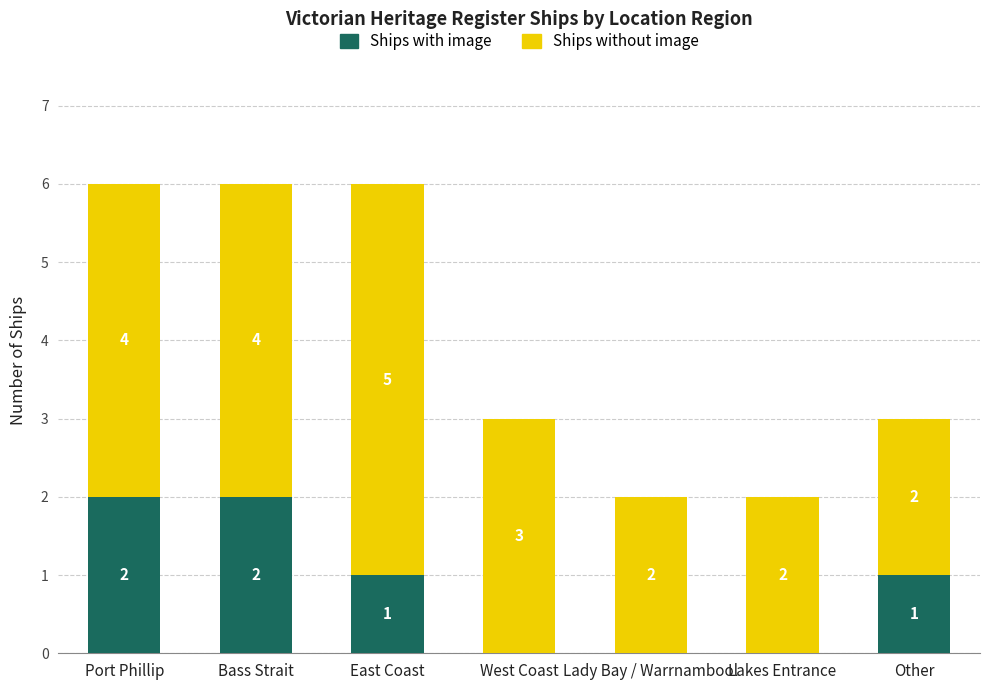

What is the total value across all series at East Coast?

6